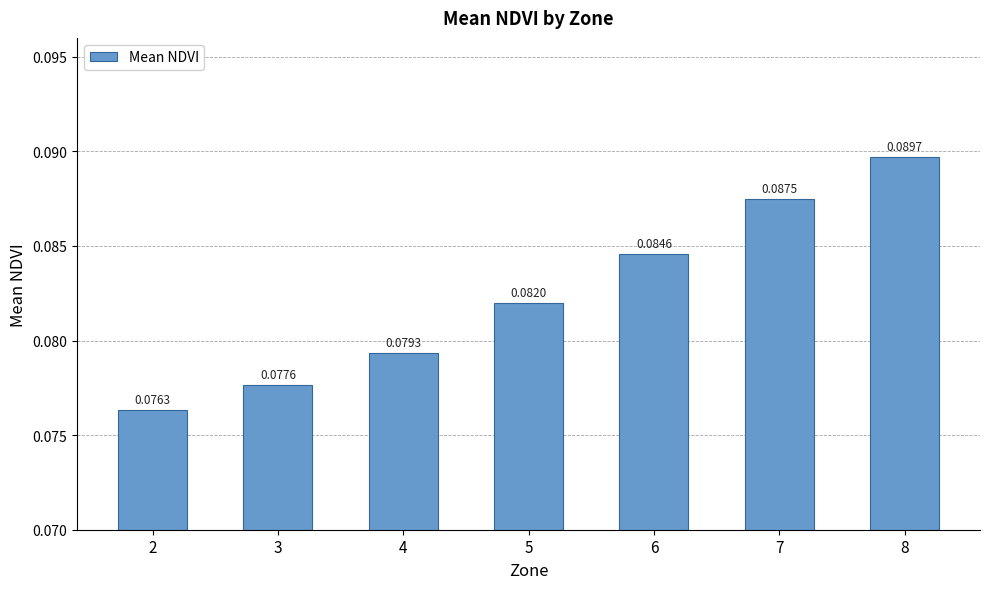

Between 2 and 4, which is larger?

4